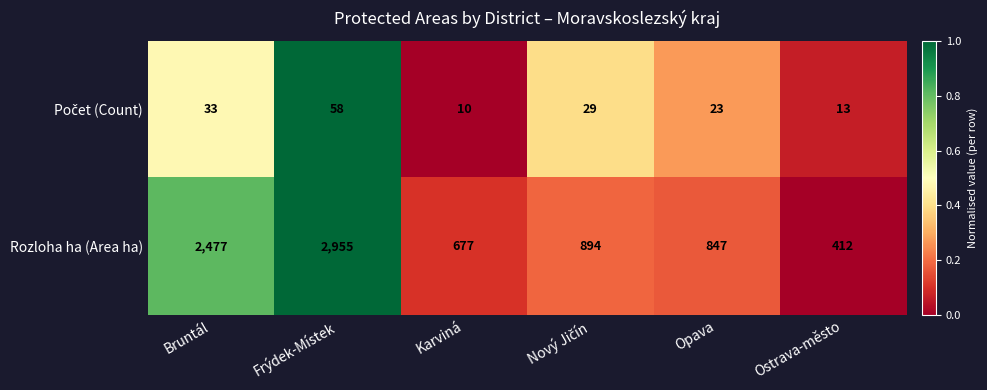

Is it true that Rozloha ha (Area ha) equals 412 at Ostrava-město?

True